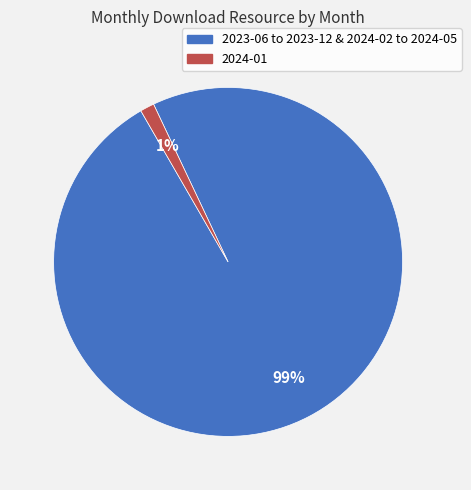

Is there a majority slice in this chart?

Yes